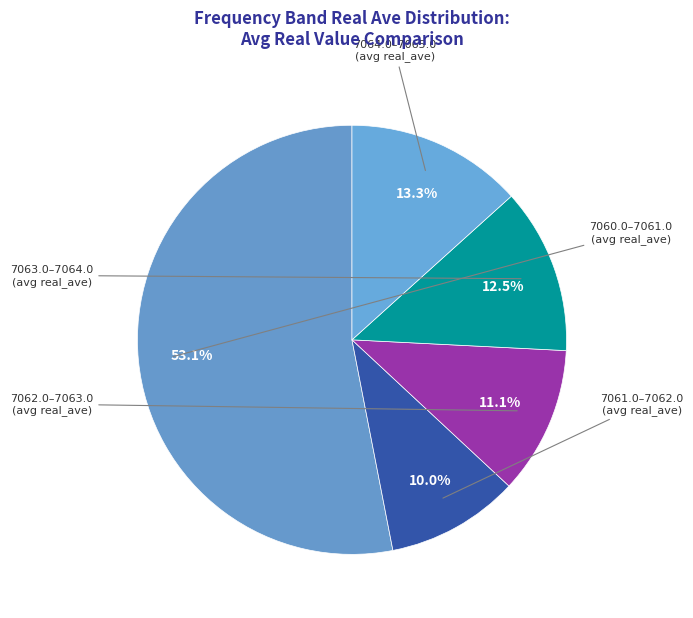

Count the number of slices in the pie.

5